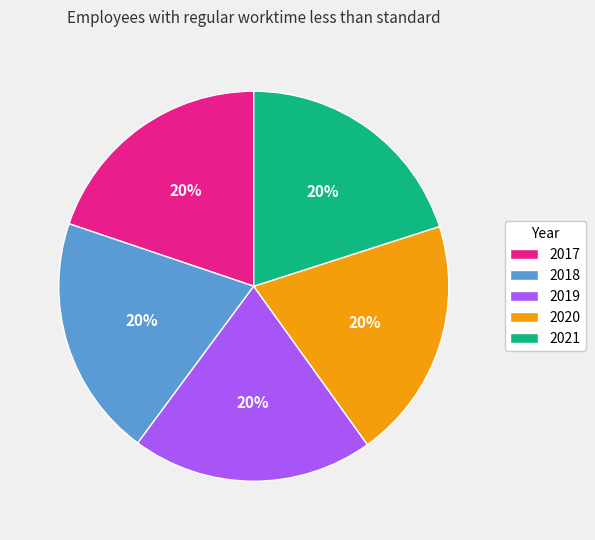

Count the number of slices in the pie.

5